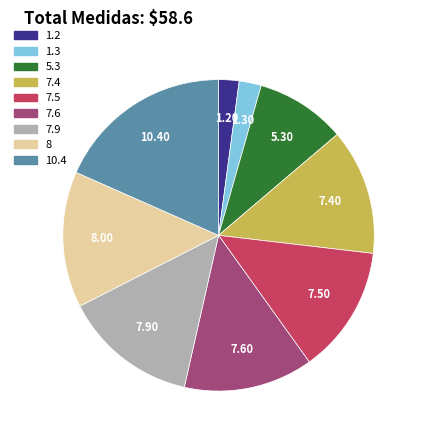

Is it true that 8 is 25% of the pie?

False